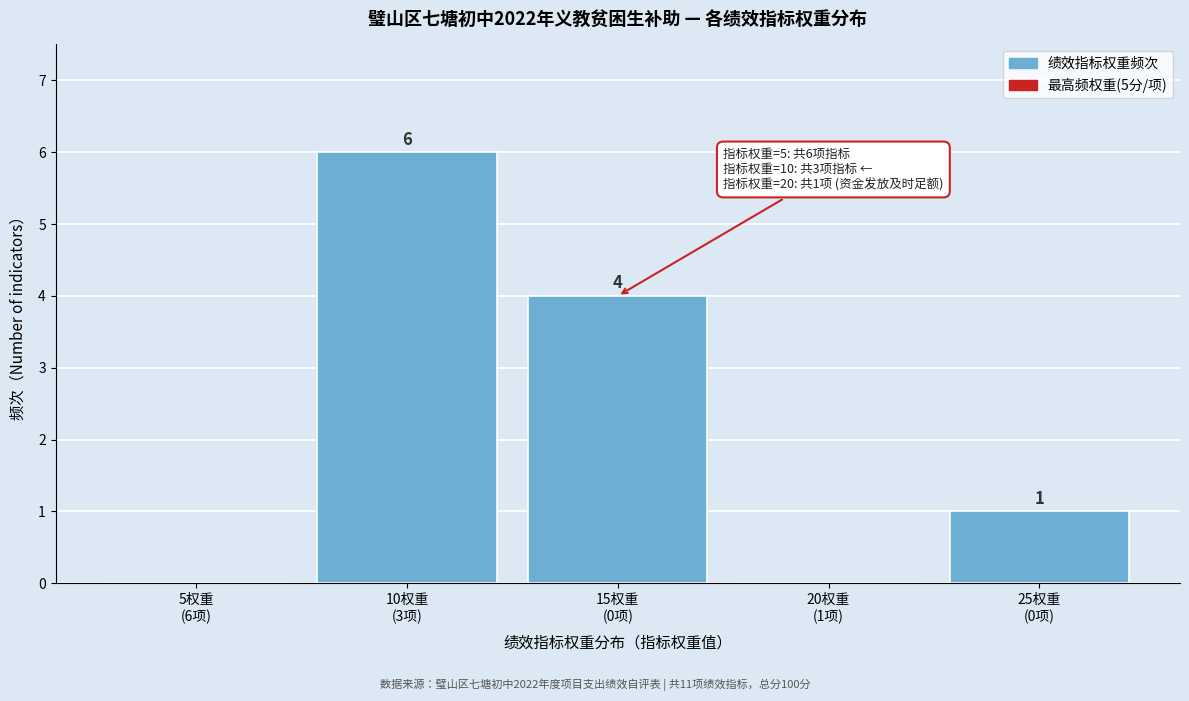

How many values are between 0 and 4?

4